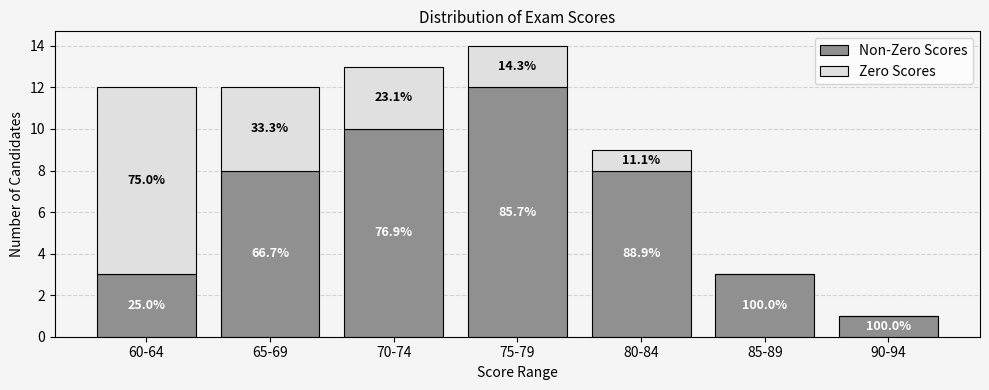

What is the label of the 3rd bar from the left?

70-74